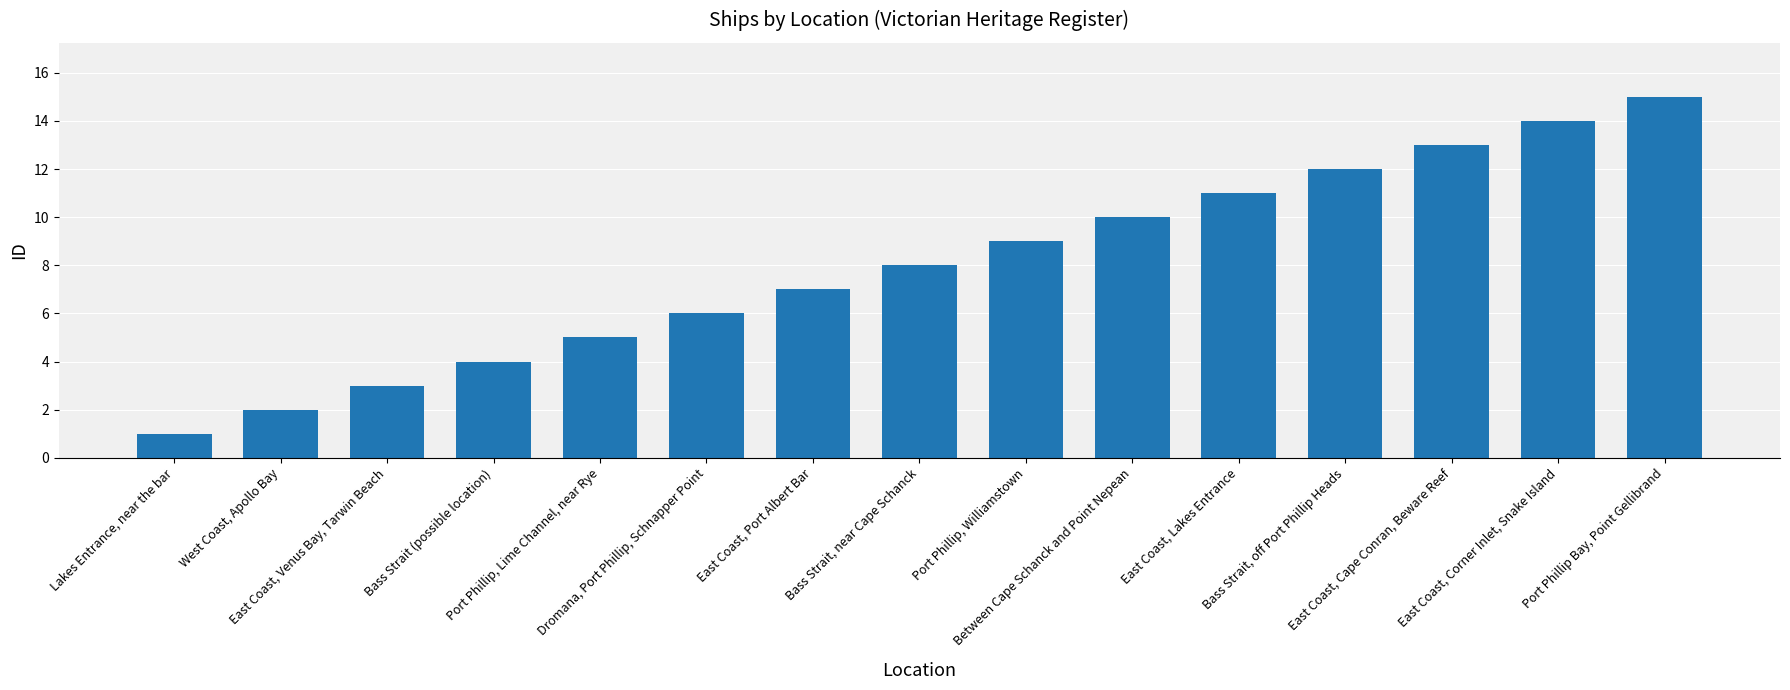

What is the average value?

8